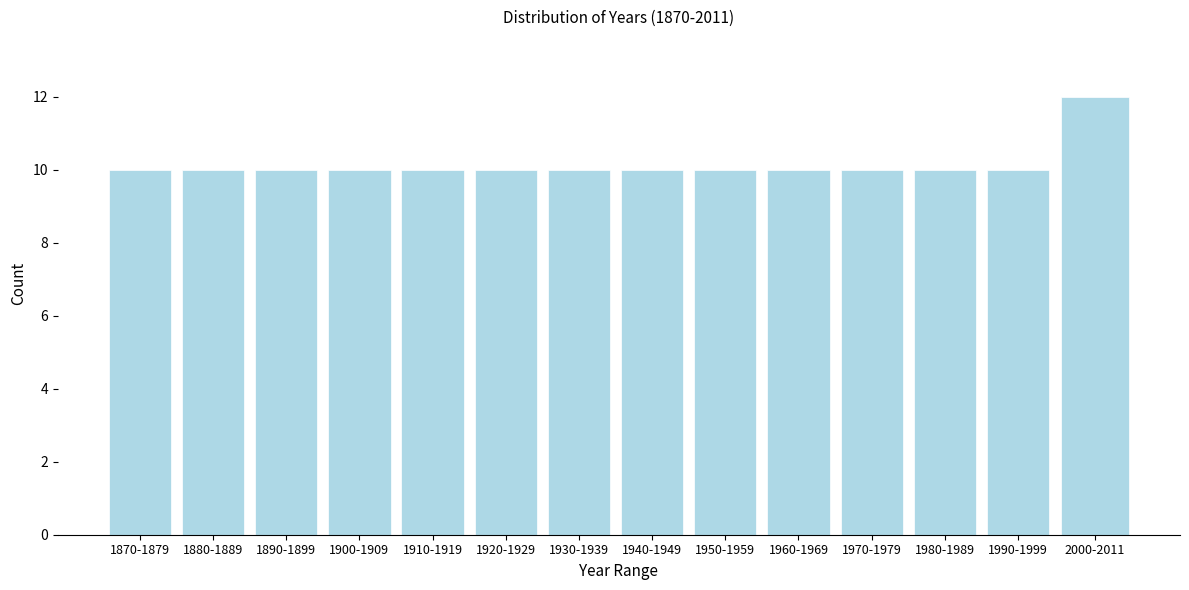

Reading left to right, list all the values displayed in this chart.

10	10	10	10	10	10	10	10	10	10	10	10	10	12